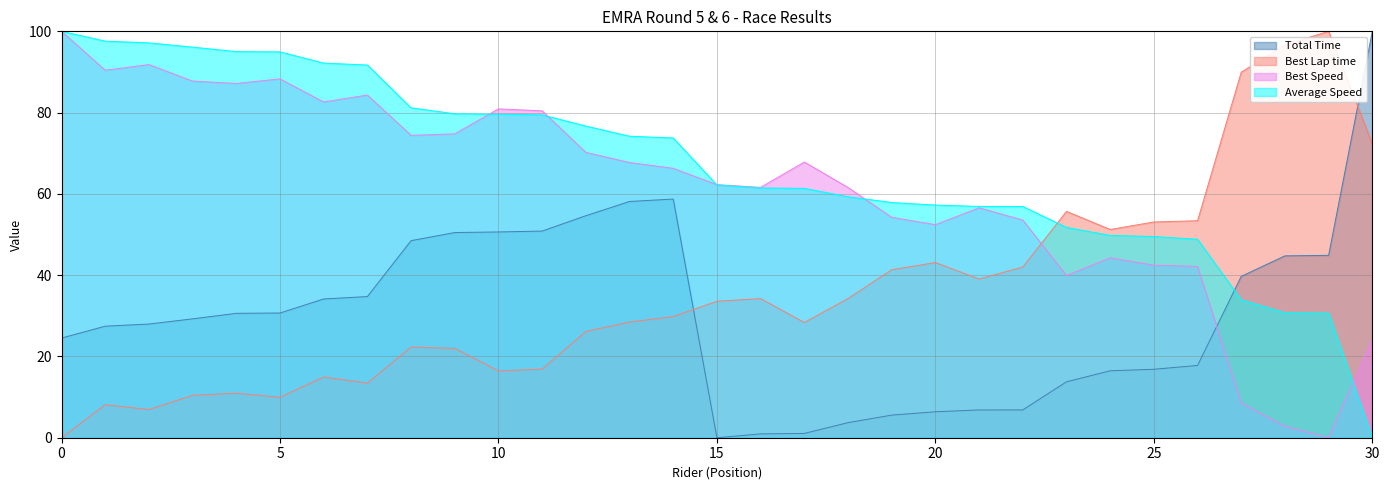

Which series has the largest range (max minus min)?

Total Time